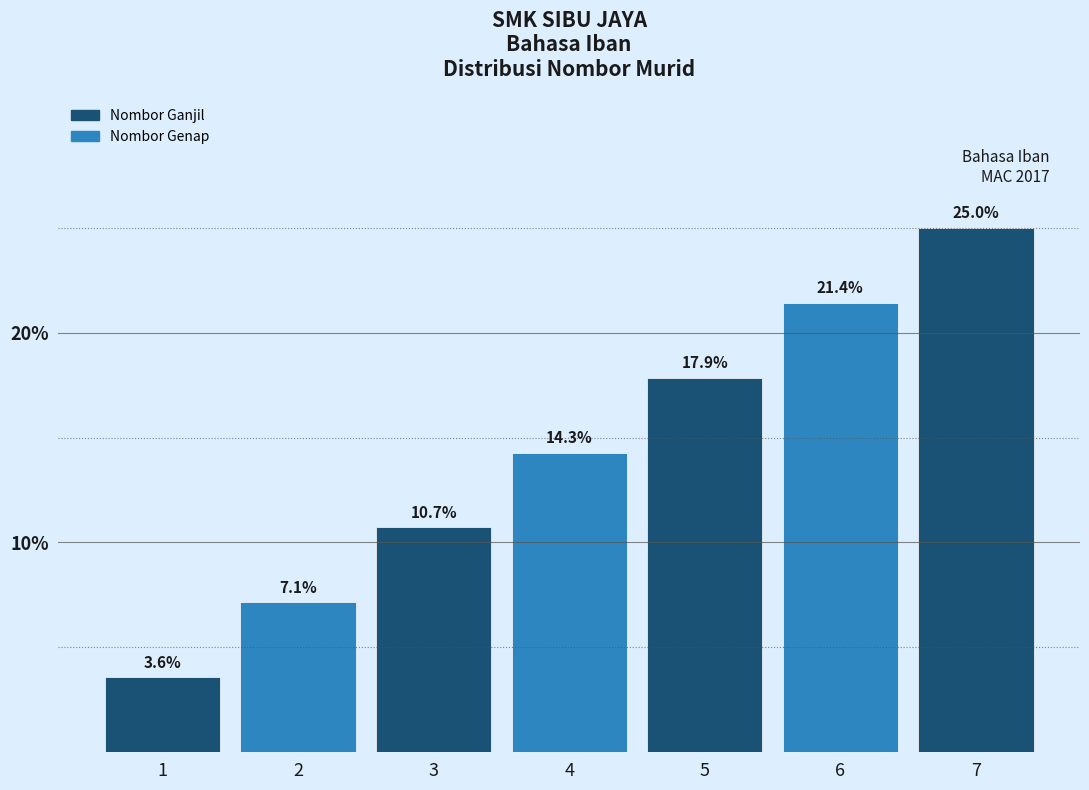

Reading right to left, list all the values displayed in this chart.

7=25.0	6=21.4	5=17.9	4=14.3	3=10.7	2=7.1	1=3.6